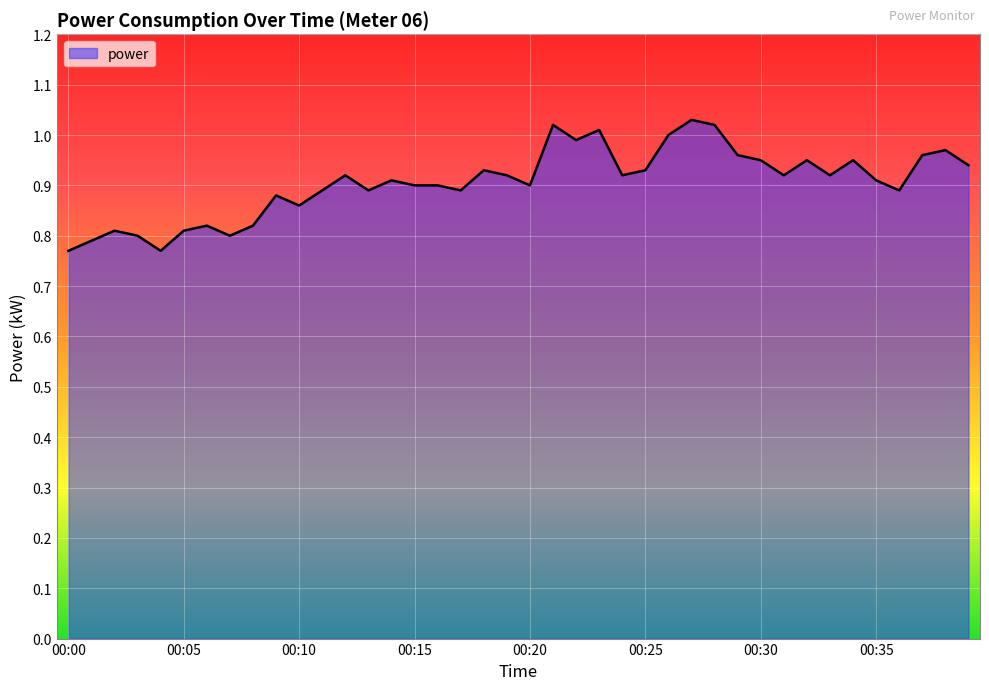

How many lines are shown in the chart?

1